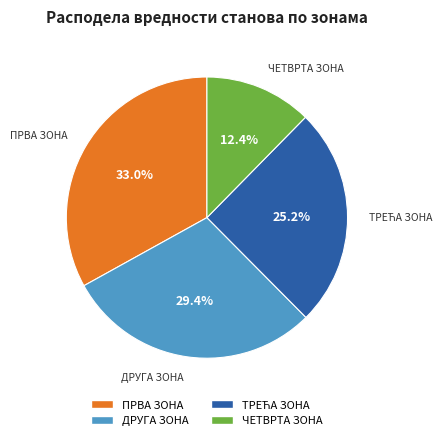

What is the smallest slice in the pie chart?

ЧЕТВРТА ЗОНА